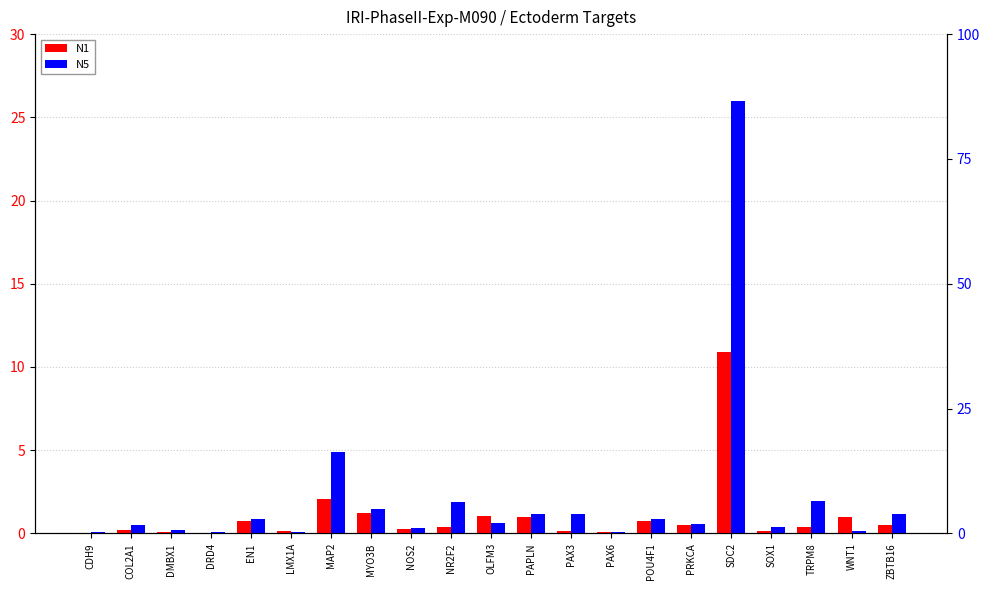

What is the sum of all N5 values?

44.5